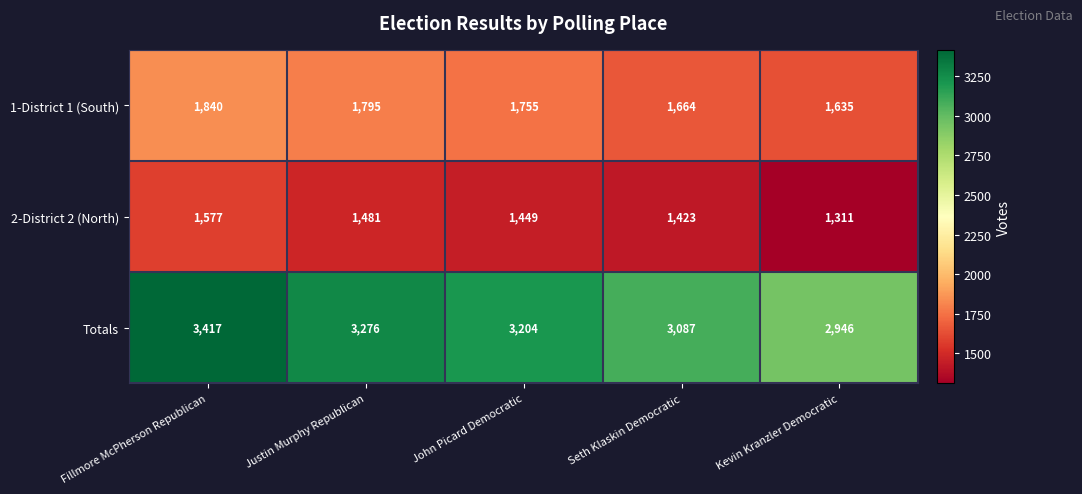

Reading right to left, list all the values displayed in this chart.

1-District 1 (South): 1635	1664	1755	1795	1840
2-District 2 (North): 1311	1423	1449	1481	1577
Totals: 2946	3087	3204	3276	3417